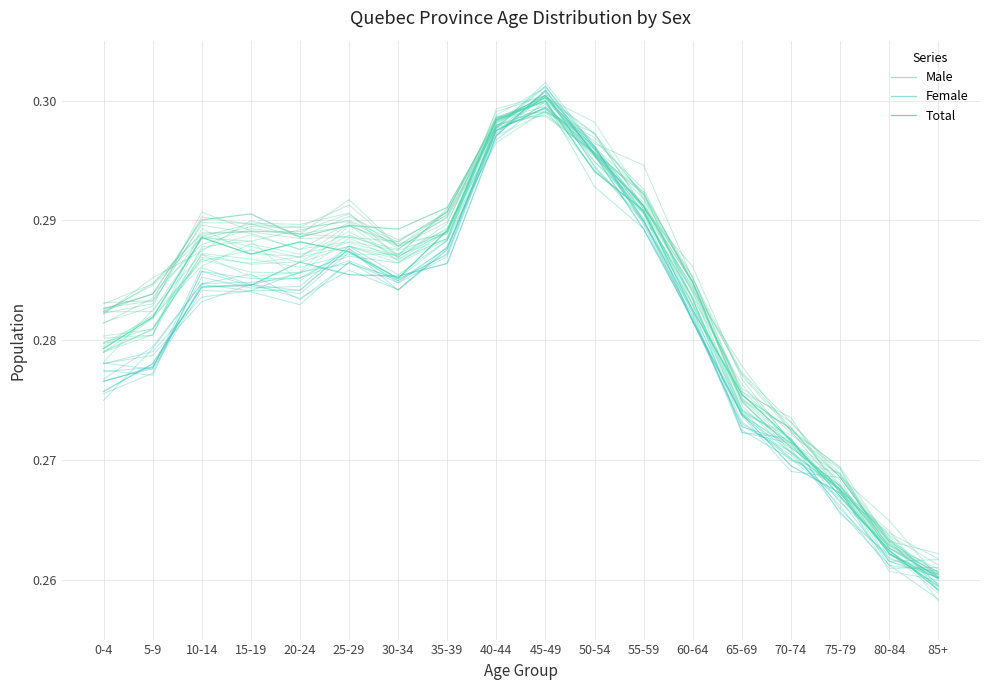

Which label corresponds to the smallest value in the chart?

85+